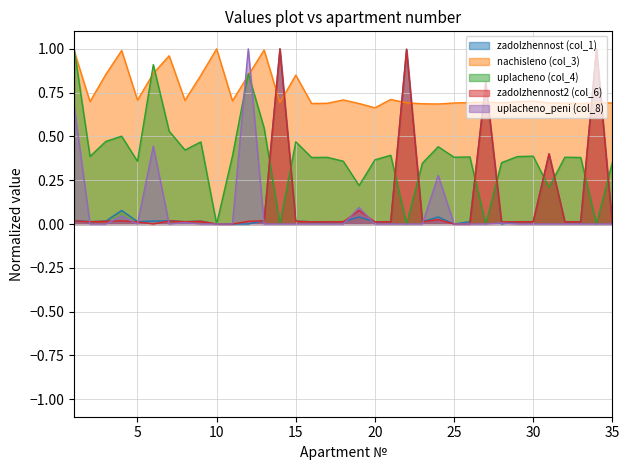

Which label corresponds to the largest value in the chart?

14